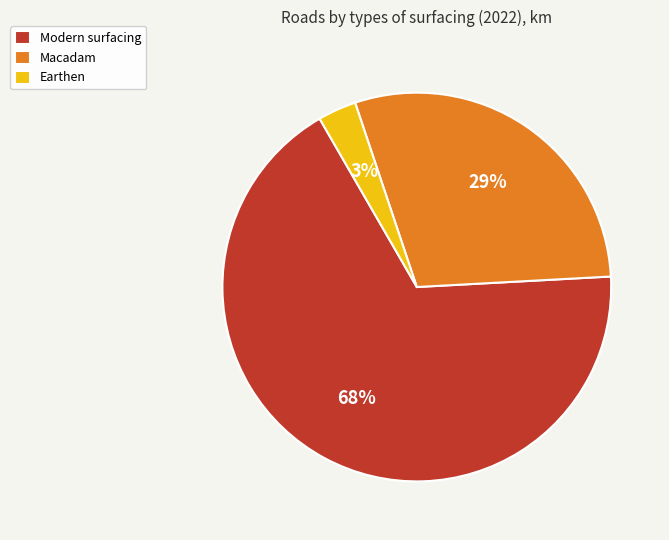

Which has a higher value, Macadam or Modern surfacing?

Modern surfacing